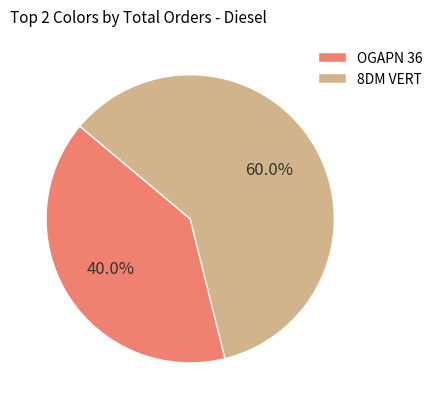

What percentage is the 8DM VERT slice, to the nearest percent?

60%